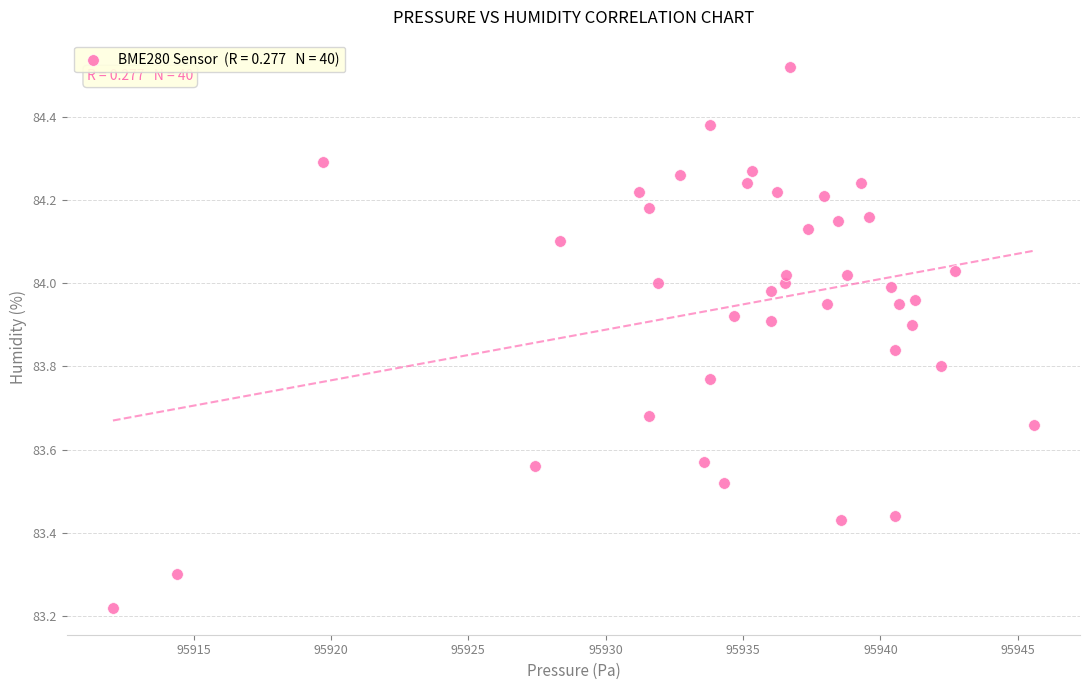

What is the range of Y values (max minus min)?

1.3